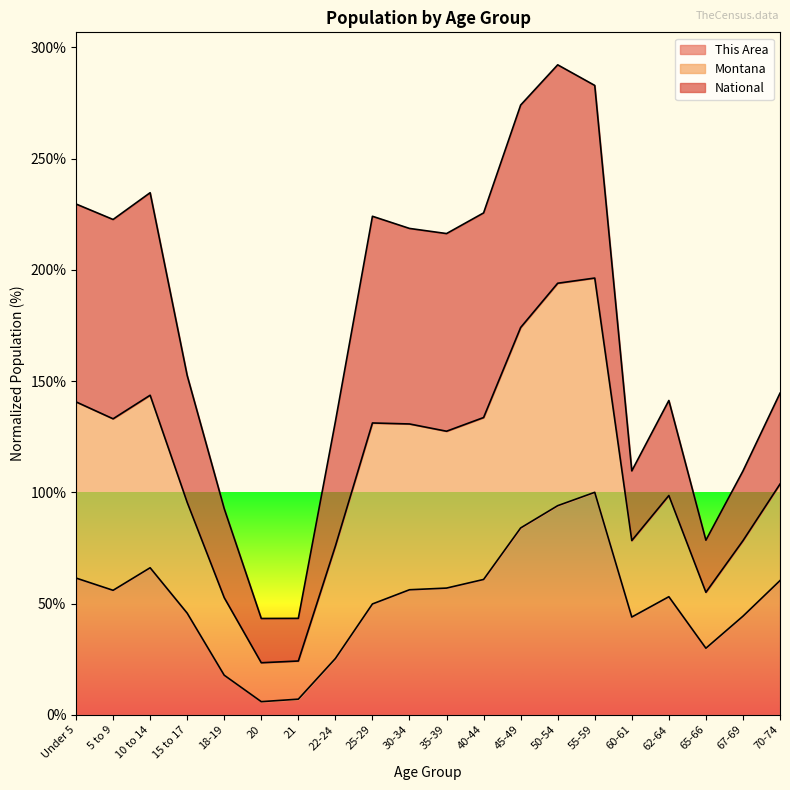

What is the total value across all series at 22-24?

131.8